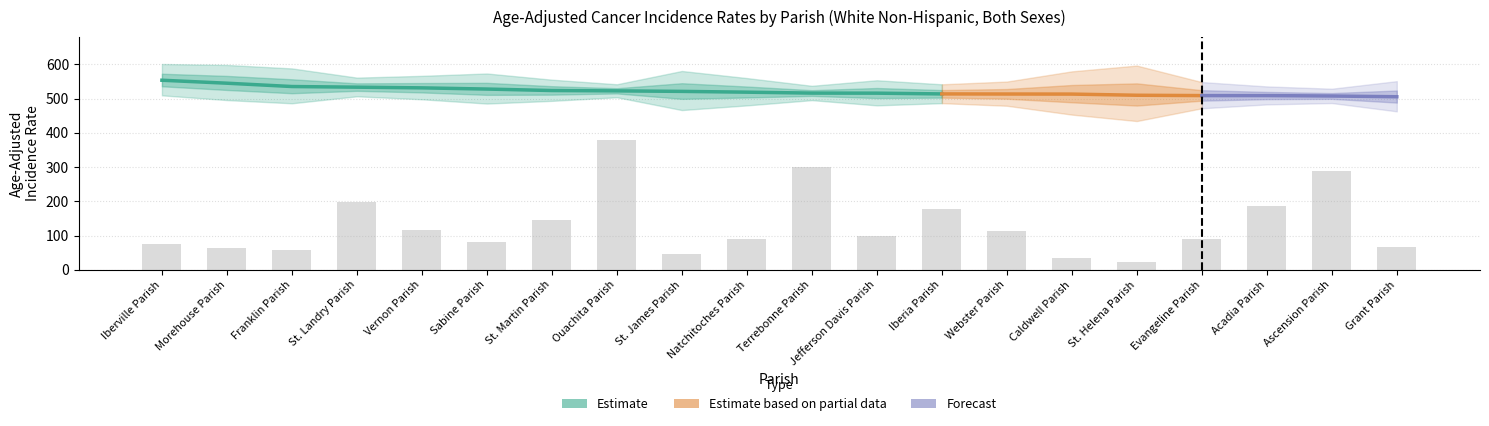

Reading left to right, what are all the values shown in this chart?

Rate: Iberville Parish=553.9	Morehouse Parish=545.2	Franklin Parish=535.5	St. Landry Parish=533.6	Vernon Parish=531.6	Sabine Parish=528.1	St. Martin Parish=523.8	Ouachita Parish=522.8	St. James Parish=521.3	Natchitoches Parish=519.0	Terrebonne Parish=516.3	Jefferson Davis Parish=516.1	Iberia Parish=513.9	Webster Parish=513.6	Caldwell Parish=513.4	St. Helena Parish=510.0	Evangeline Parish=509.0	Acadia Parish=509.0	Ascension Parish=507.8	Grant Parish=505.6
Lower CI: Iberville Parish=509.7	Morehouse Parish=495.9	Franklin Parish=486.5	St. Landry Parish=506.9	Vernon Parish=498.2	Sabine Parish=485.7	St. Martin Parish=493.6	Ouachita Parish=504.1	St. James Parish=466.7	Natchitoches Parish=480.3	Terrebonne Parish=495.7	Jefferson Davis Parish=480.4	Iberia Parish=486.9	Webster Parish=479.3	Caldwell Parish=453.4	St. Helena Parish=434.6	Evangeline Parish=471.9	Acadia Parish=483.2	Ascension Parish=487.2	Grant Parish=463.0
Upper CI: Iberville Parish=601.3	Morehouse Parish=598.5	Franklin Parish=588.4	St. Landry Parish=561.5	Vernon Parish=566.7	Sabine Parish=573.6	St. Martin Parish=555.5	Ouachita Parish=542.1	St. James Parish=580.9	Natchitoches Parish=560.2	Terrebonne Parish=537.6	Jefferson Davis Parish=553.8	Iberia Parish=542.0	Webster Parish=550.0	Caldwell Parish=579.8	St. Helena Parish=596.7	Evangeline Parish=548.5	Acadia Parish=535.8	Ascension Parish=529.1	Grant Parish=551.2
Avg Count: Iberville Parish=126.0	Morehouse Parish=108.0	Franklin Parish=98.0	St. Landry Parish=329.0	Vernon Parish=195.0	Sabine Parish=135.0	St. Martin Parish=241.0	Ouachita Parish=631.0	St. James Parish=75.0	Natchitoches Parish=149.0	Terrebonne Parish=501.0	Jefferson Davis Parish=165.0	Iberia Parish=295.0	Webster Parish=188.0	Caldwell Parish=56.0	St. Helena Parish=38.0	Evangeline Parish=149.0	Acadia Parish=310.0	Ascension Parish=482.0	Grant Parish=110.0